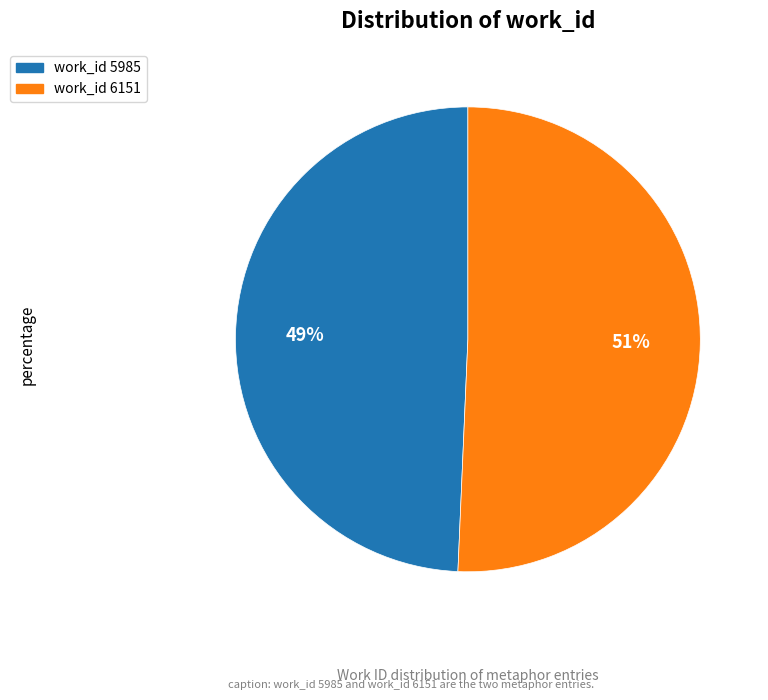

Is it true that work_id 5985 is 57% of the pie?

False